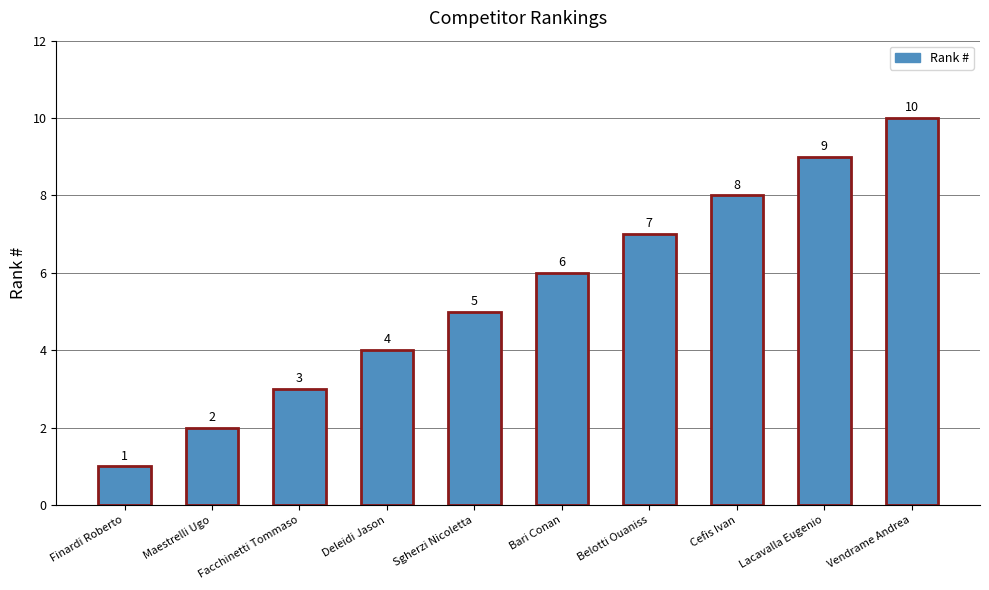

Rank the categories by value from lowest to highest.

Finardi Roberto, Maestrelli Ugo, Facchinetti Tommaso, Deleidi Jason, Sgherzi Nicoletta, Bari Conan, Belotti Ouaniss, Cefis Ivan, Lacavalla Eugenio, Vendrame Andrea